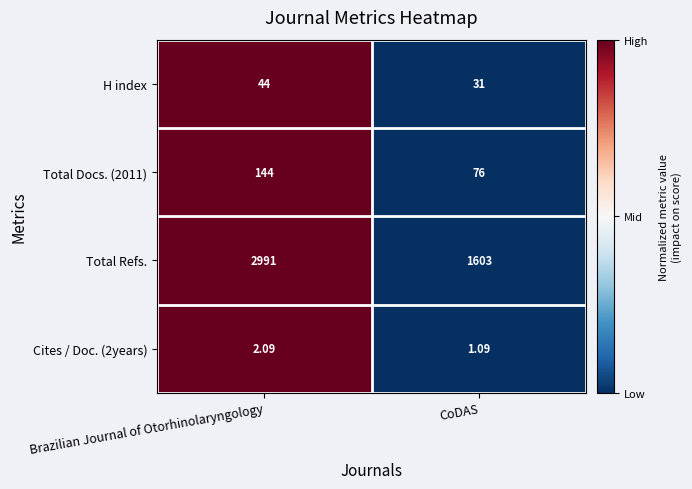

List the series in order of their peak value, lowest first.

Cites / Doc. (2years), H index, Total Docs. (2011), Total Refs.